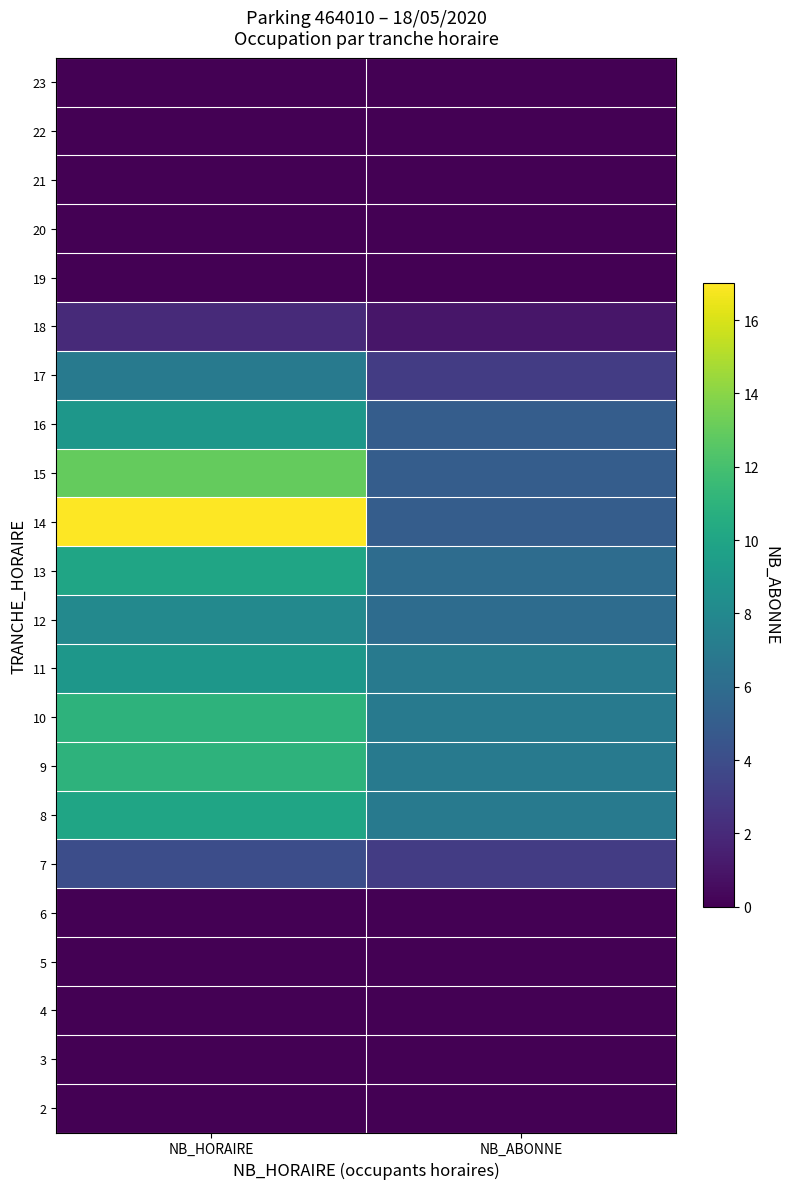

Reading left to right, list all the values displayed in this chart.

2: NB_HORAIRE=0	NB_ABONNE=0
3: NB_HORAIRE=0	NB_ABONNE=0
4: NB_HORAIRE=0	NB_ABONNE=0
5: NB_HORAIRE=0	NB_ABONNE=0
6: NB_HORAIRE=0	NB_ABONNE=0
7: NB_HORAIRE=4	NB_ABONNE=3
8: NB_HORAIRE=10	NB_ABONNE=7
9: NB_HORAIRE=11	NB_ABONNE=7
10: NB_HORAIRE=11	NB_ABONNE=7
11: NB_HORAIRE=9	NB_ABONNE=7
12: NB_HORAIRE=8	NB_ABONNE=6
13: NB_HORAIRE=10	NB_ABONNE=6
14: NB_HORAIRE=17	NB_ABONNE=5
15: NB_HORAIRE=13	NB_ABONNE=5
16: NB_HORAIRE=9	NB_ABONNE=5
17: NB_HORAIRE=7	NB_ABONNE=3
18: NB_HORAIRE=2	NB_ABONNE=1
19: NB_HORAIRE=0	NB_ABONNE=0
20: NB_HORAIRE=0	NB_ABONNE=0
21: NB_HORAIRE=0	NB_ABONNE=0
22: NB_HORAIRE=0	NB_ABONNE=0
23: NB_HORAIRE=0	NB_ABONNE=0